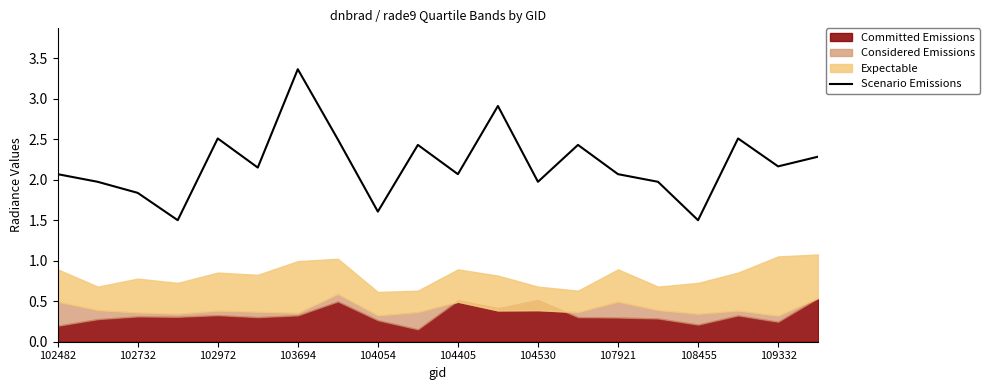

What is the label of the 9th point from the right?

11